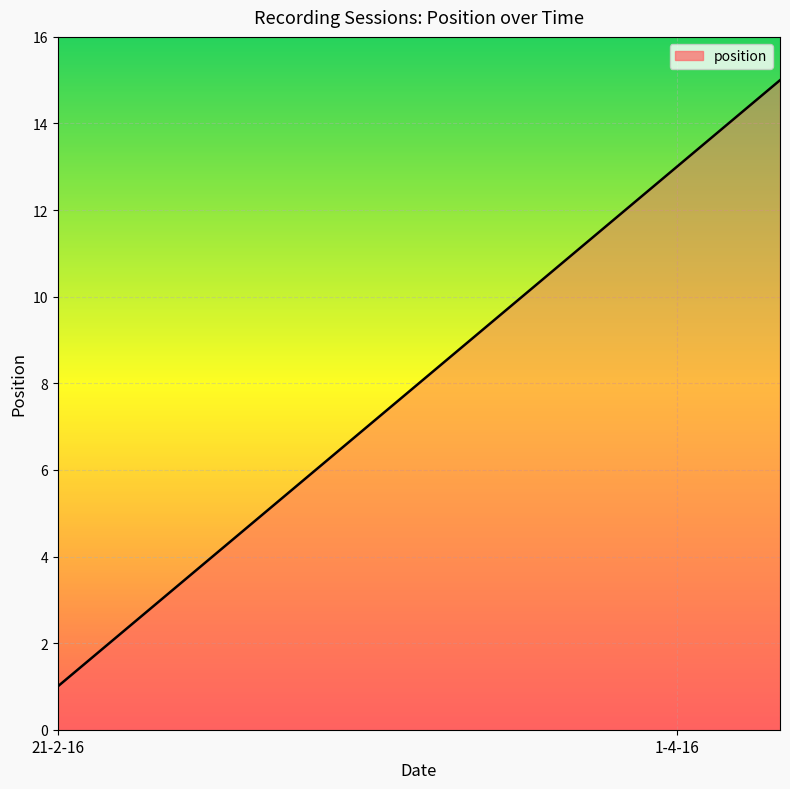

What is the difference between the maximum and minimum values?

14